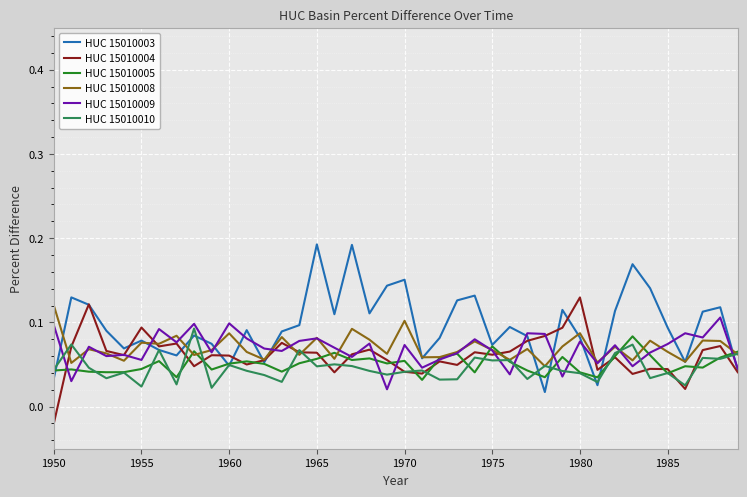

Which series has the widest spread of values?

HUC 15010003